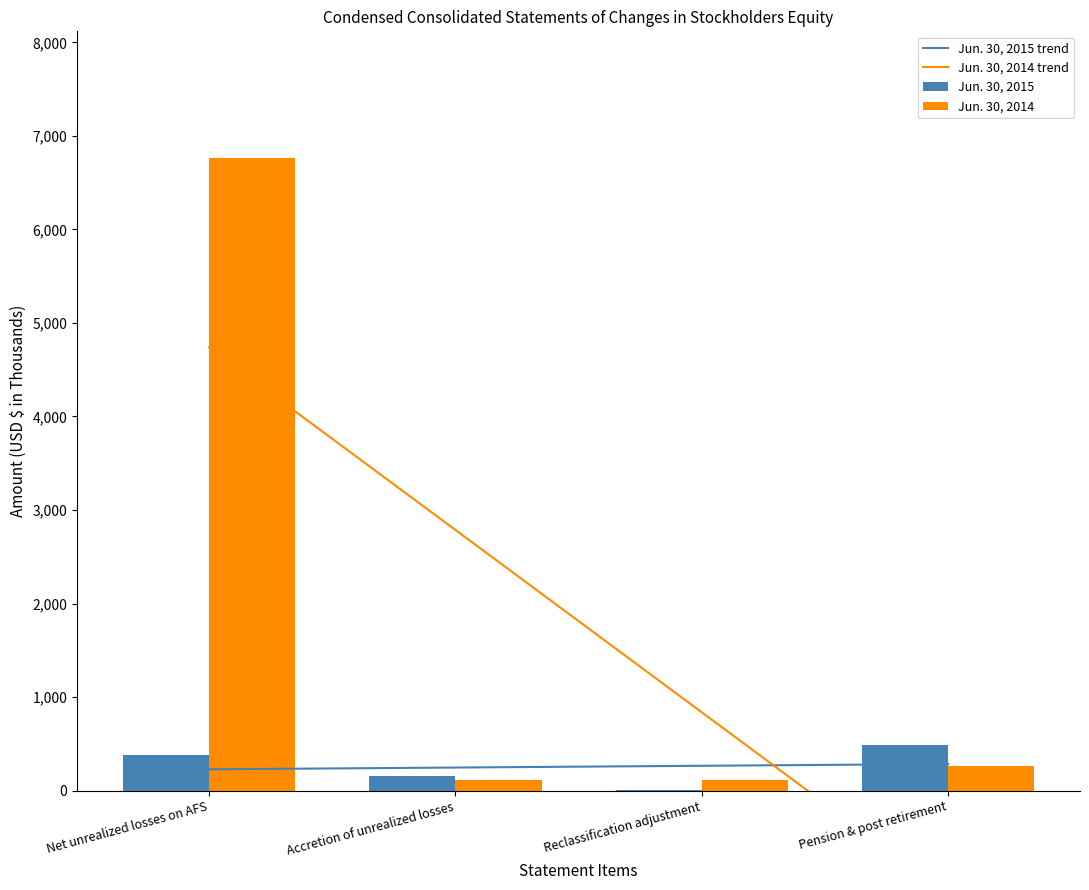

What position from the right is Reclassification adjustment?

2